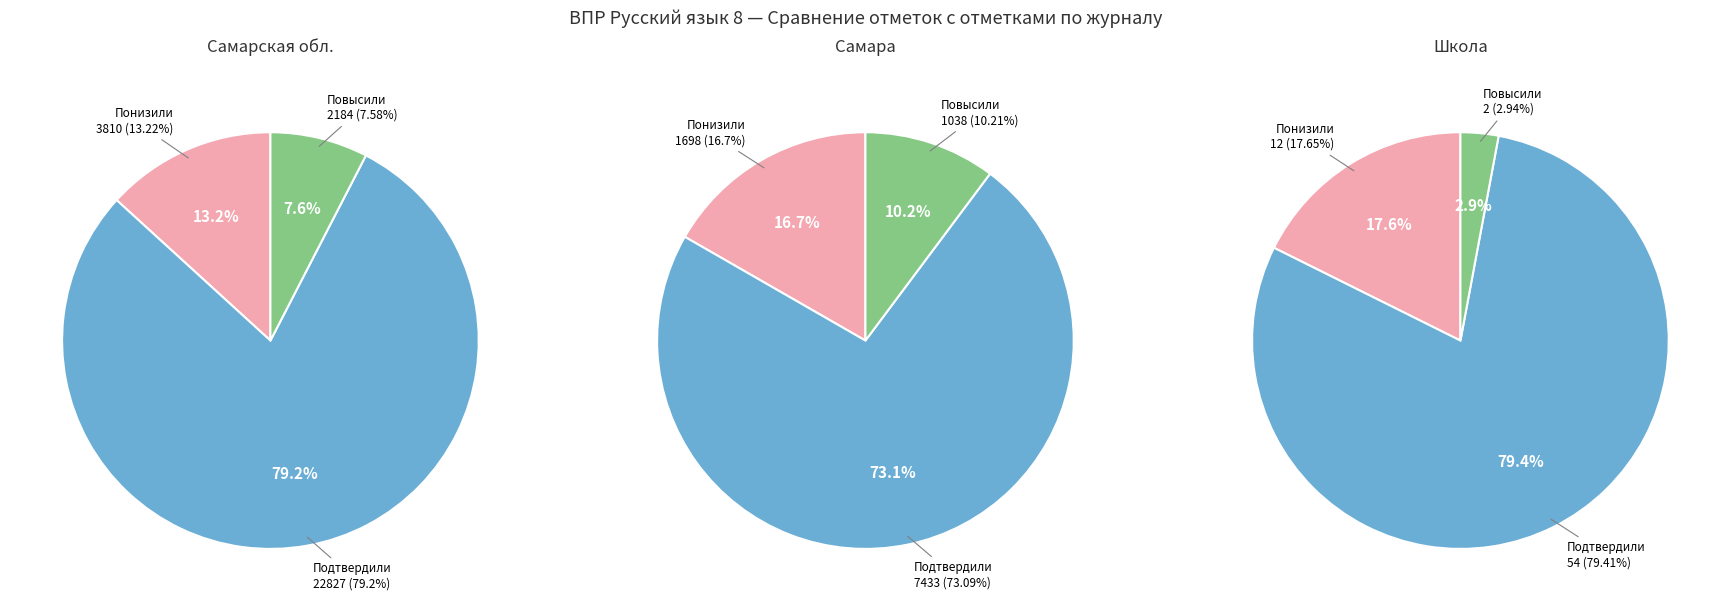

Combined, do Повысили and Понизили account for over 50%?

No